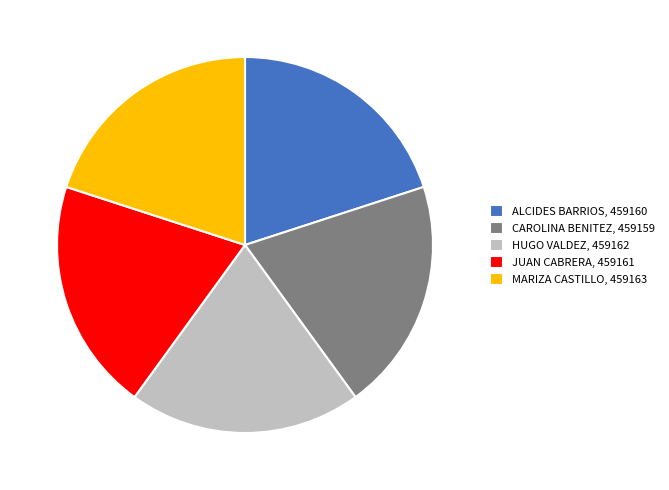

What is the ratio of the value at JUAN CABRERA, 459161 to the value at CAROLINA BENITEZ, 459159?

1.0